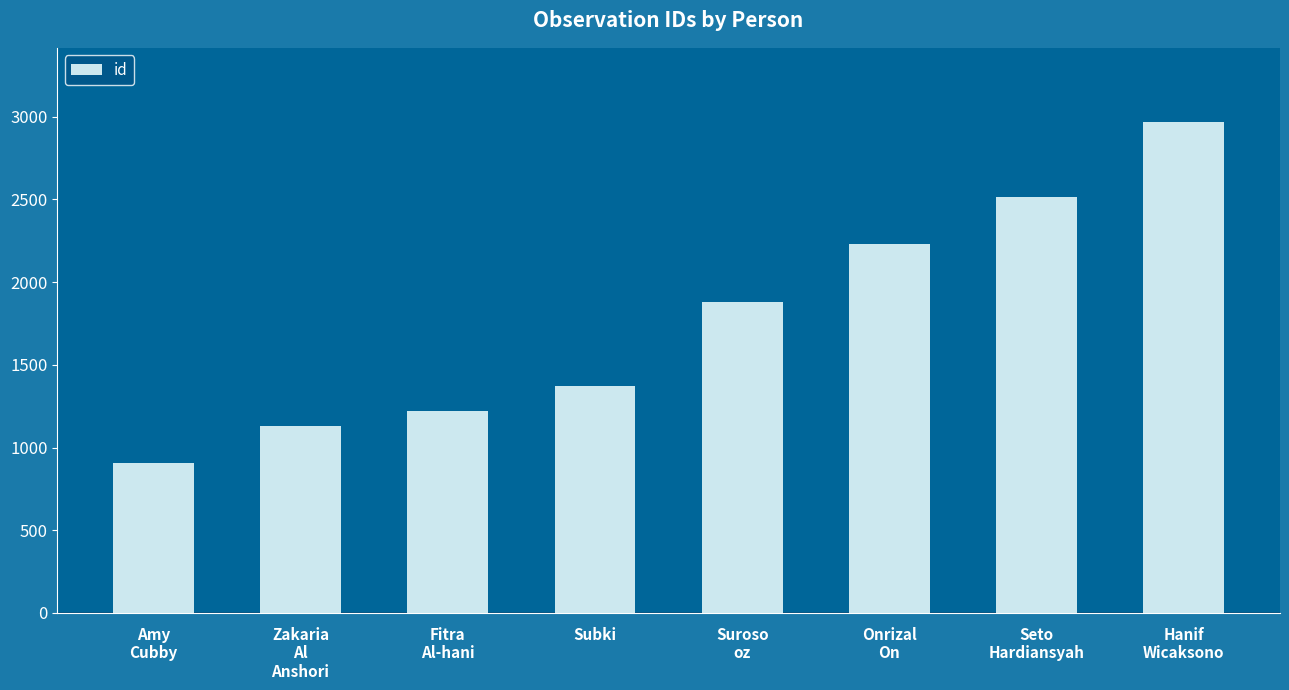

The chart shows a value of 521 at Subki. True or false?

False